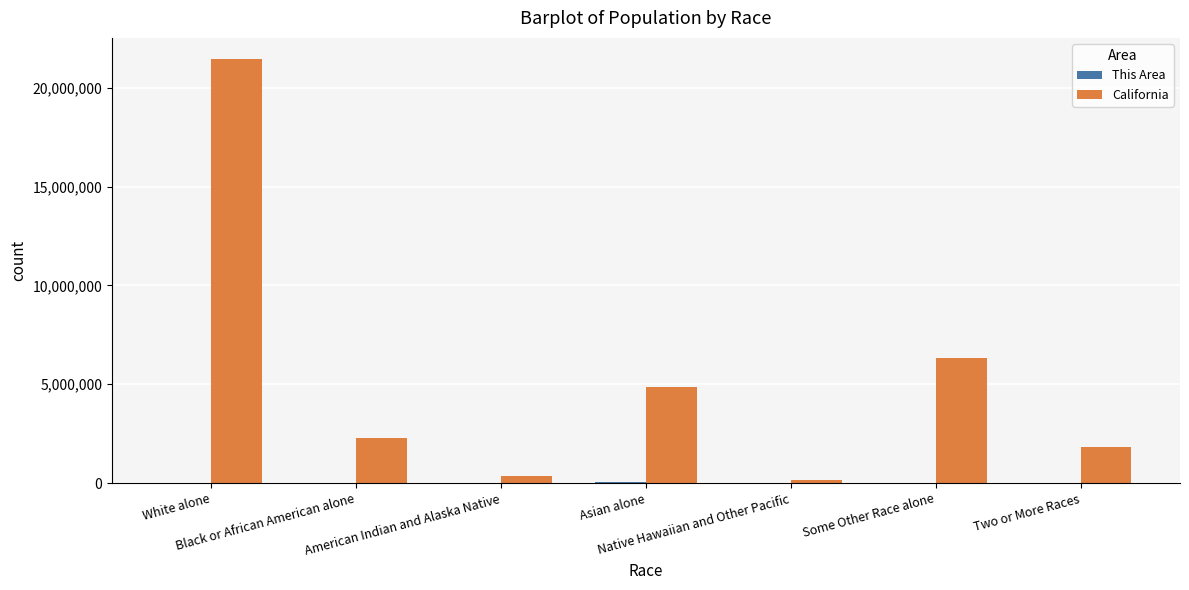

How many categories are shown in the chart?

7